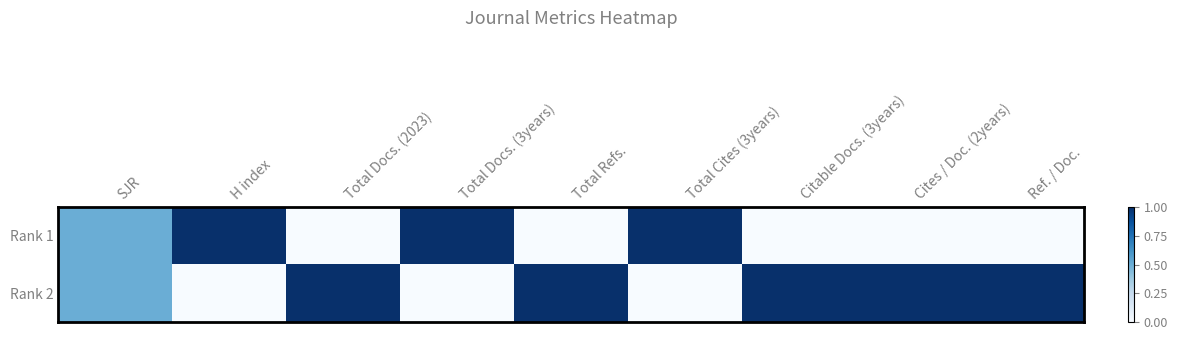

List the series in order of their peak value, highest first.

Rank 1, Rank 2